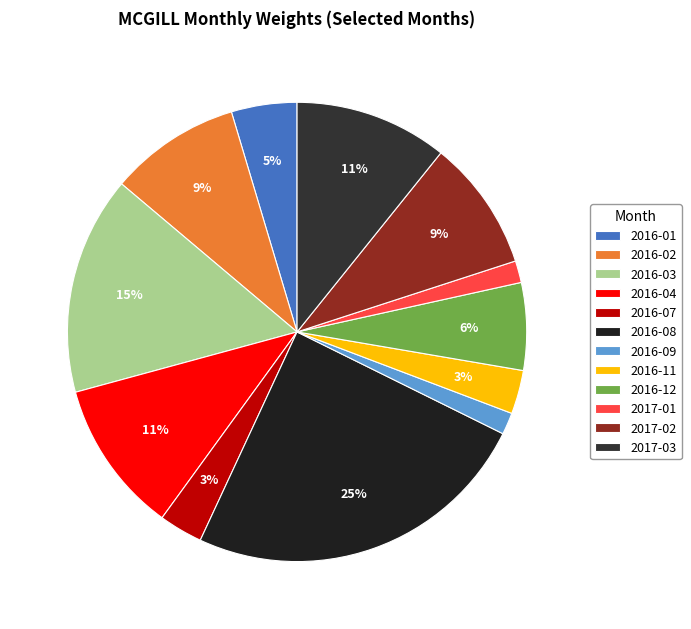

Combined, do 2016-09 and 2017-01 account for over 50%?

No